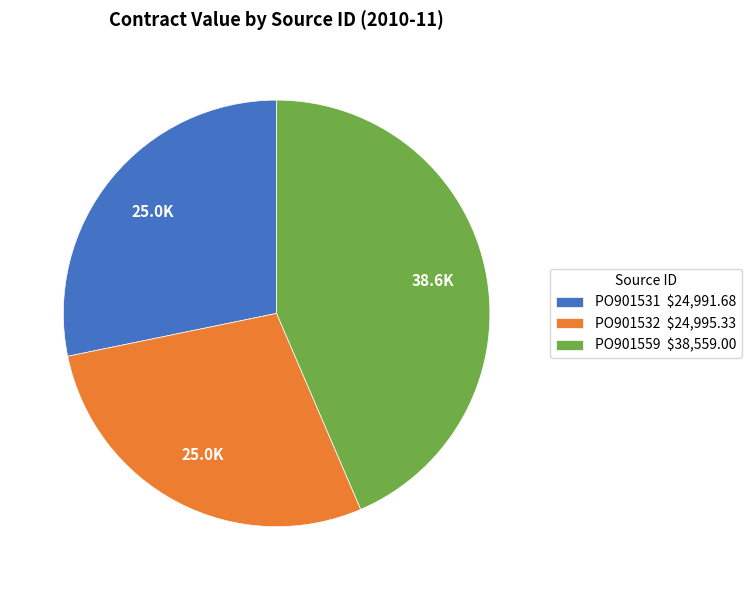

Does PO901559 $38,559.00 account for over 50% of the chart?

No